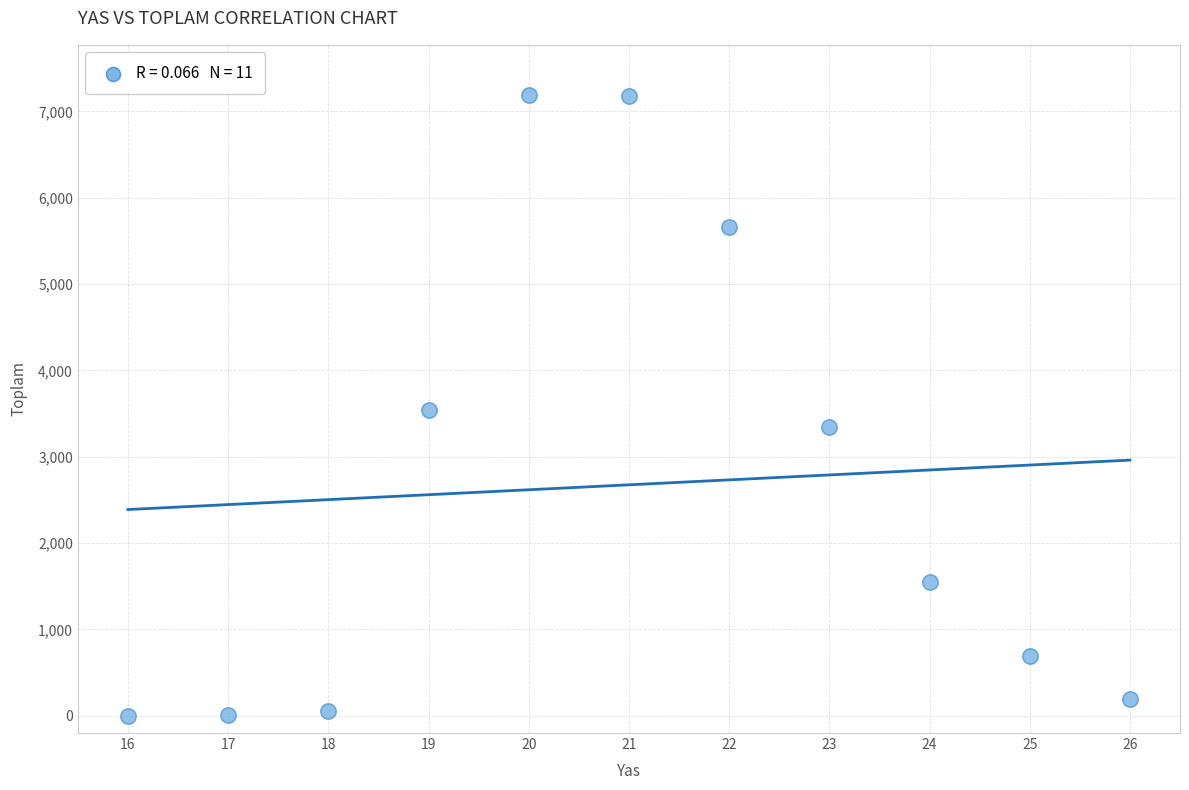

What is the average Y value?

2675